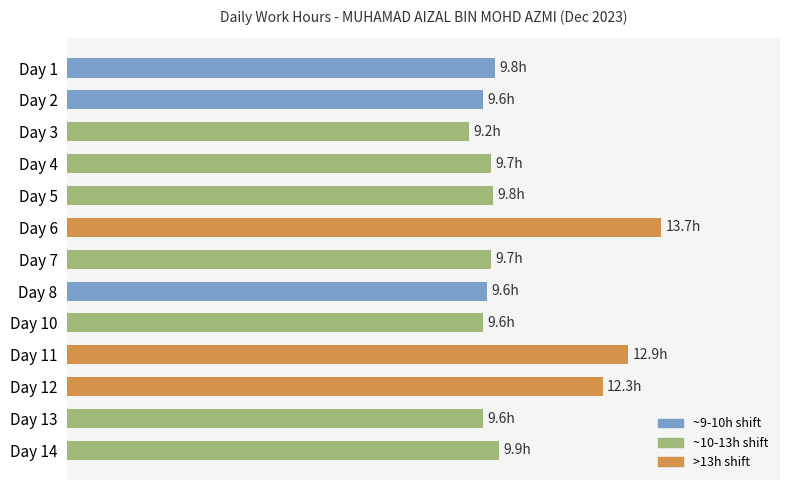

Does the chart contain any negative values?

No